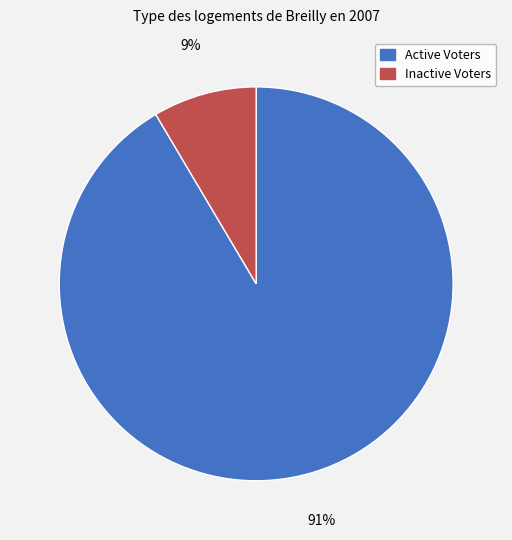

What is the smallest slice in the pie chart?

Inactive Voters